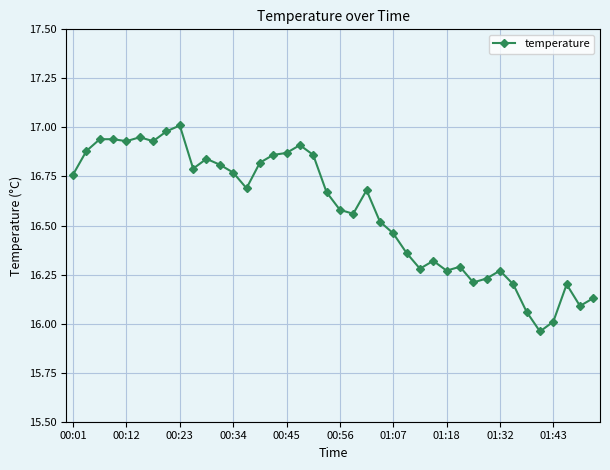

How many lines are shown in the chart?

1